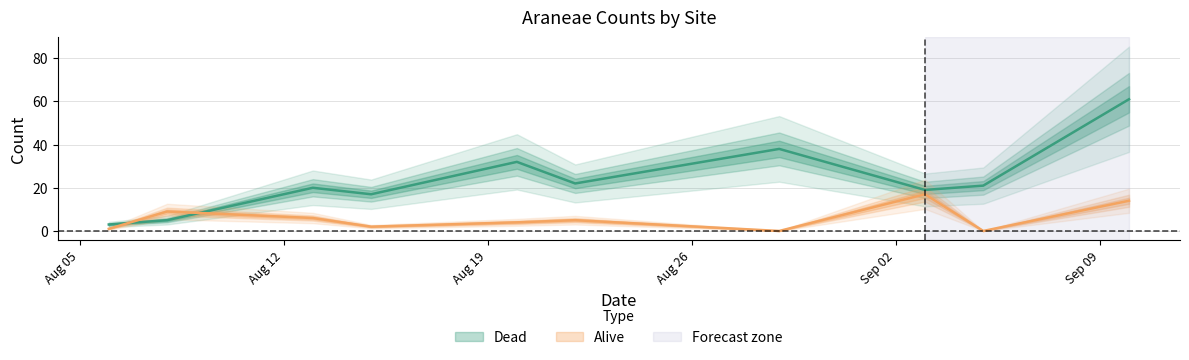

What is the approximate value of Dead at 2019-08-15, to the nearest 10?

20